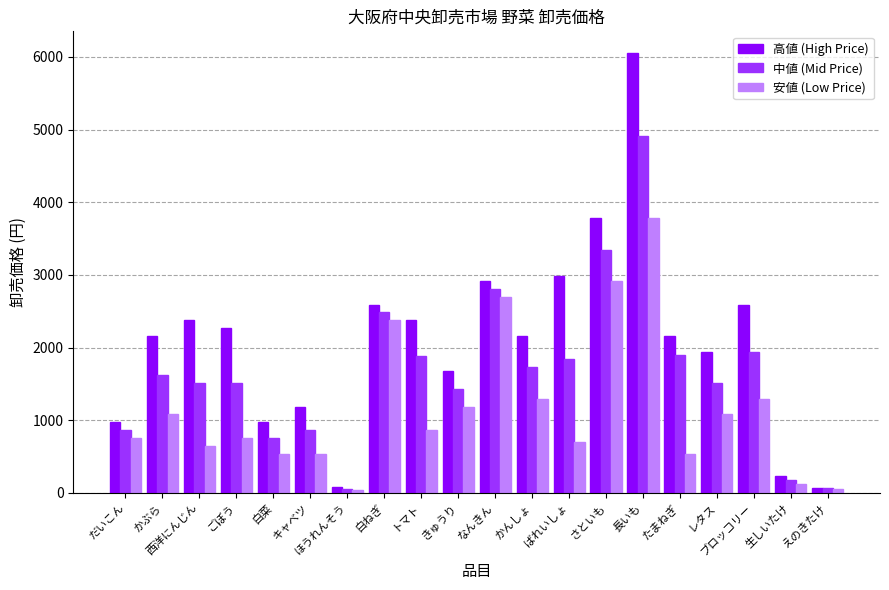

The value of 安値 (Low Price) at きゅうり is 1188. True or false?

True